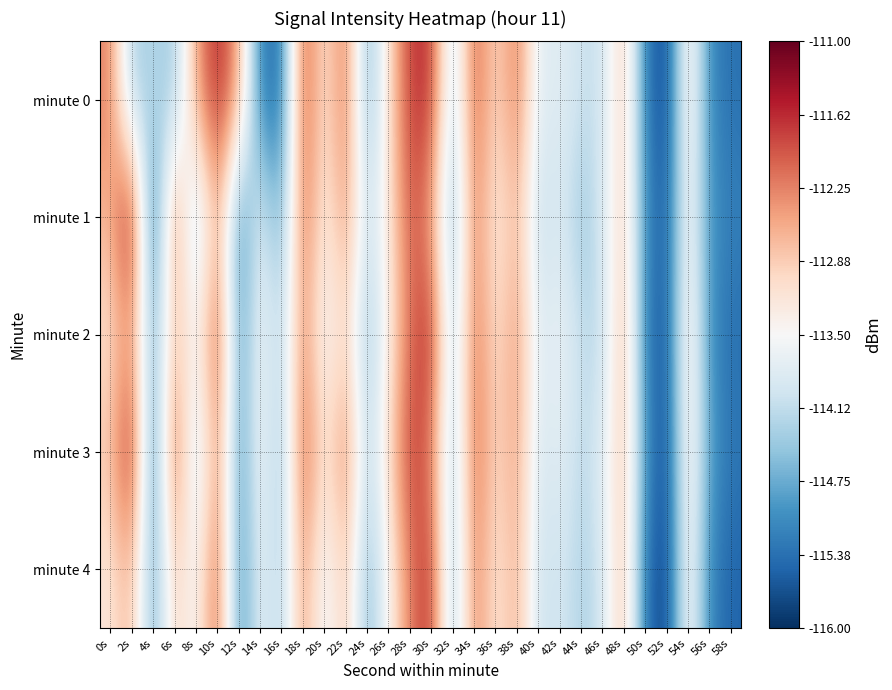

Reading right to left, list all the values displayed in this chart.

minute 0: 58s=-115.4	56s=-115.1	54s=-113.0	52s=-115.9	50s=-115.3	48s=-112.7	46s=-114.1	44s=-114.0	42s=-113.7	40s=-113.9	38s=-112.1	36s=-113.1	34s=-111.8	32s=-114.4	30s=-111.6	28s=-111.7	26s=-113.1	24s=-114.8	22s=-112.0	20s=-113.3	18s=-111.7	16s=-115.4	14s=-115.3	12s=-112.5	10s=-111.5	8s=-112.5	6s=-114.5	4s=-114.2	2s=-114.4	0s=-112.2
minute 1: 58s=-115.2	56s=-115.0	54s=-113.3	52s=-115.6	50s=-115.1	48s=-112.8	46s=-113.9	44s=-114.5	42s=-113.8	40s=-114.2	38s=-112.6	36s=-113.4	34s=-112.1	32s=-114.7	30s=-112.5	28s=-111.9	26s=-113.2	24s=-114.1	22s=-112.3	20s=-113.5	18s=-111.9	16s=-114.8	14s=-113.6	12s=-115.3	10s=-112.3	8s=-114.6	6s=-111.9	4s=-115.8	2s=-111.1	0s=-112.7
minute 2: 58s=-115.4	56s=-115.1	54s=-113.0	52s=-115.7	50s=-115.3	48s=-112.5	46s=-114.2	44s=-114.1	42s=-113.6	40s=-113.9	38s=-112.3	36s=-113.2	34s=-112.0	32s=-114.4	30s=-111.5	28s=-112.1	26s=-113.3	24s=-114.6	22s=-112.9	20s=-113.7	18s=-112.2	16s=-114.3	14s=-113.5	12s=-115.0	10s=-111.7	8s=-113.6	6s=-112.7	4s=-114.8	2s=-112.4	0s=-113.1
minute 3: 58s=-115.3	56s=-114.9	54s=-113.1	52s=-115.8	50s=-115.0	48s=-112.7	46s=-113.8	44s=-114.2	42s=-113.7	40s=-114.0	38s=-112.4	36s=-113.1	34s=-111.9	32s=-114.5	30s=-112.2	28s=-111.7	26s=-113.0	24s=-114.3	22s=-112.1	20s=-113.3	18s=-111.8	16s=-114.6	14s=-113.4	12s=-115.1	10s=-112.1	8s=-114.4	6s=-111.6	4s=-115.5	2s=-111.3	0s=-112.8
minute 4: 58s=-115.5	56s=-115.2	54s=-113.2	52s=-115.9	50s=-115.4	48s=-112.6	46s=-114.0	44s=-114.3	42s=-113.9	40s=-114.1	38s=-112.5	36s=-113.3	34s=-112.1	32s=-114.6	30s=-111.6	28s=-112.2	26s=-113.4	24s=-114.7	22s=-112.7	20s=-113.8	18s=-112.3	16s=-114.4	14s=-113.6	12s=-115.2	10s=-111.8	8s=-113.7	6s=-112.8	4s=-114.9	2s=-112.6	0s=-113.2